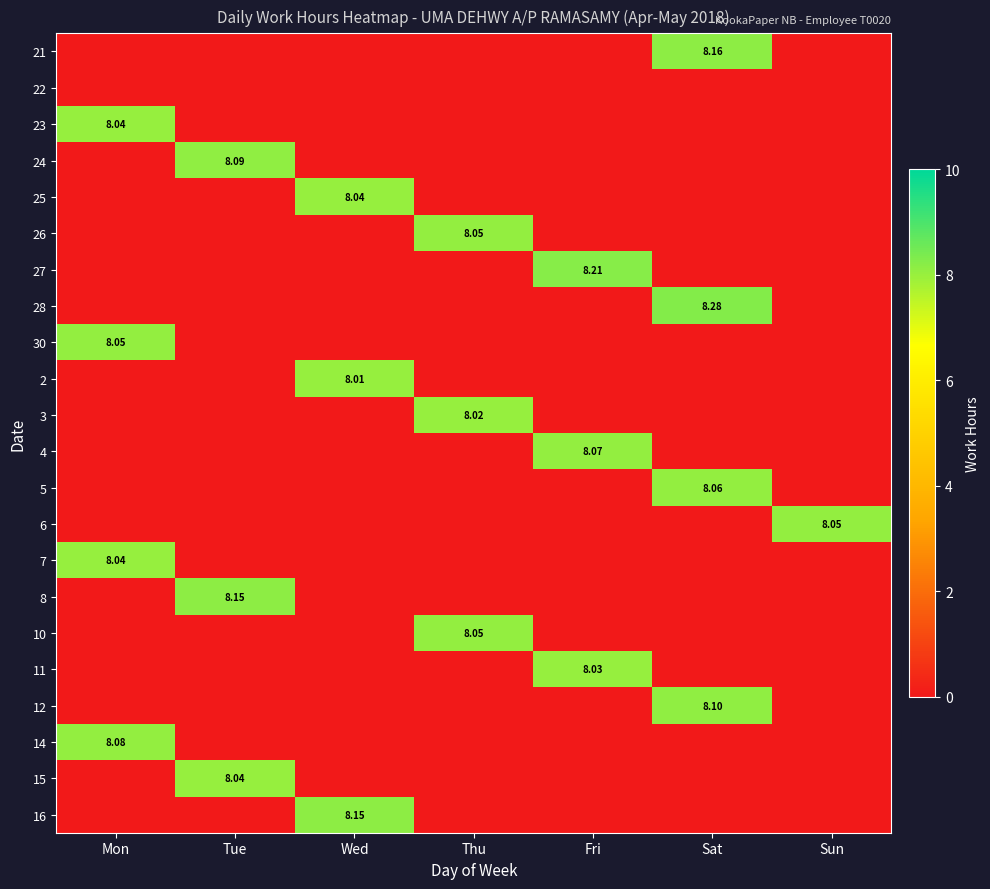

Is it true that 5 equals 0.0 at Mon?

True